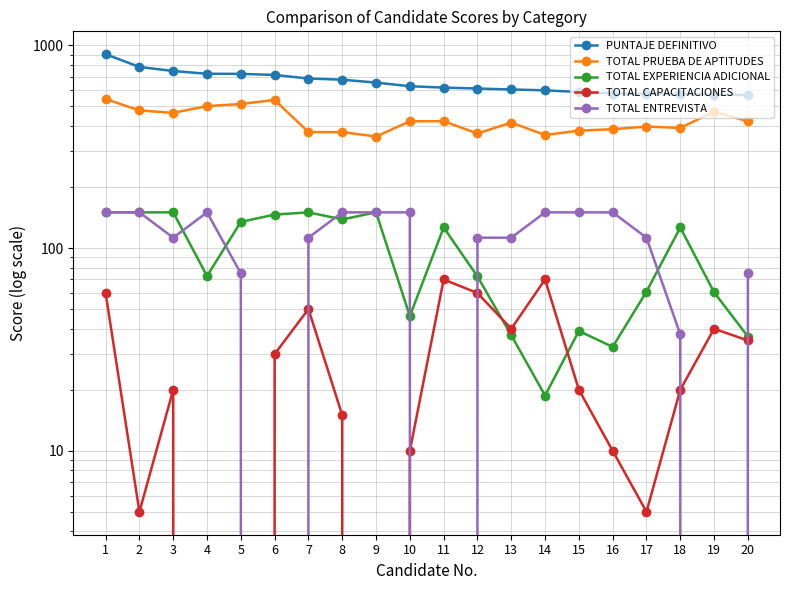

How many data points does each series have?

20